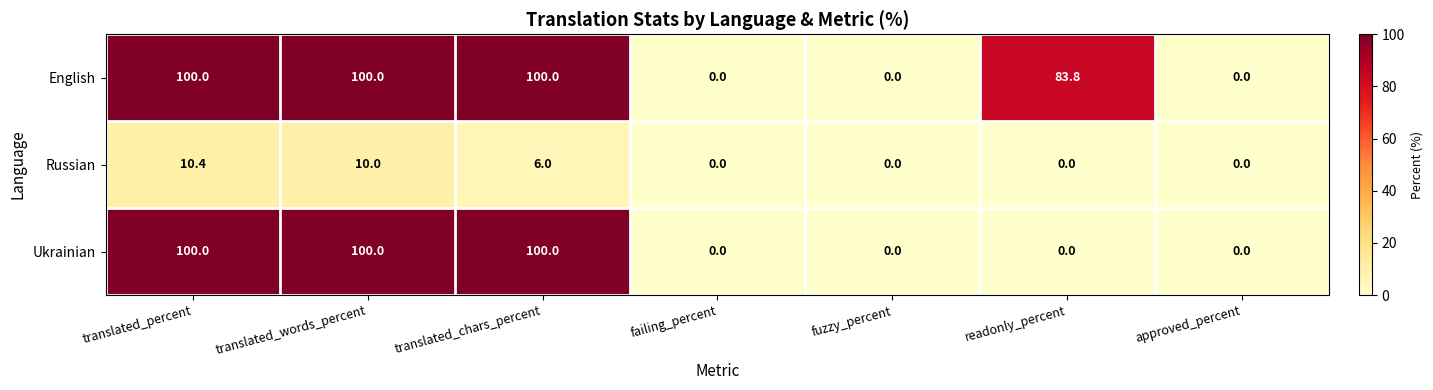

At which category is the sum across all series the highest?

translated_percent